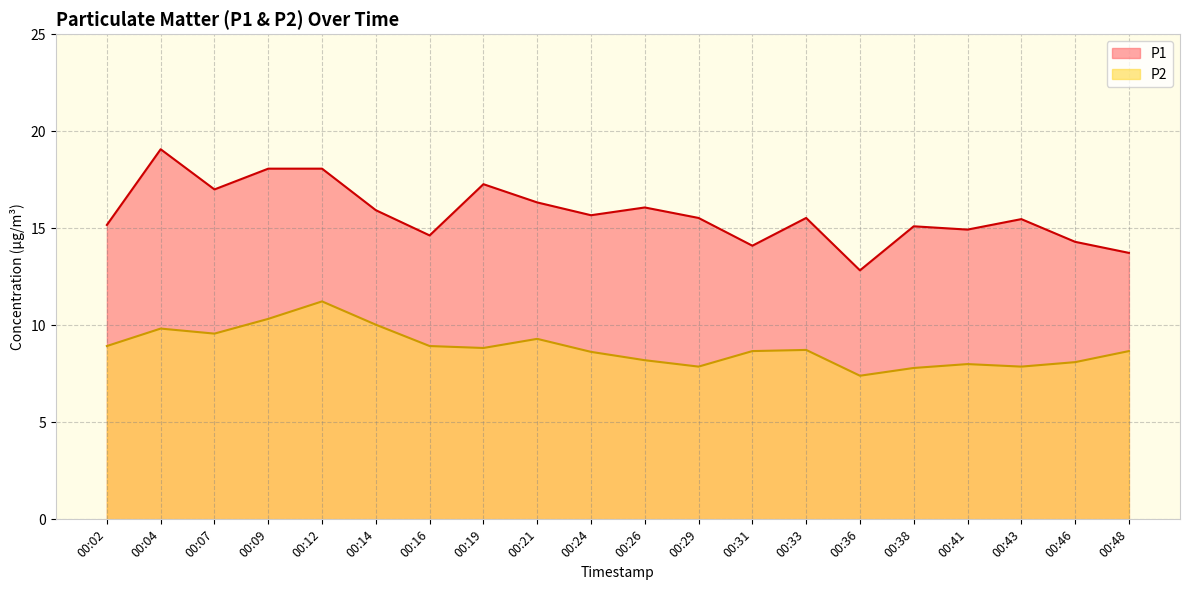

Is it true that P2 equals 8.9 at 00:02?

True